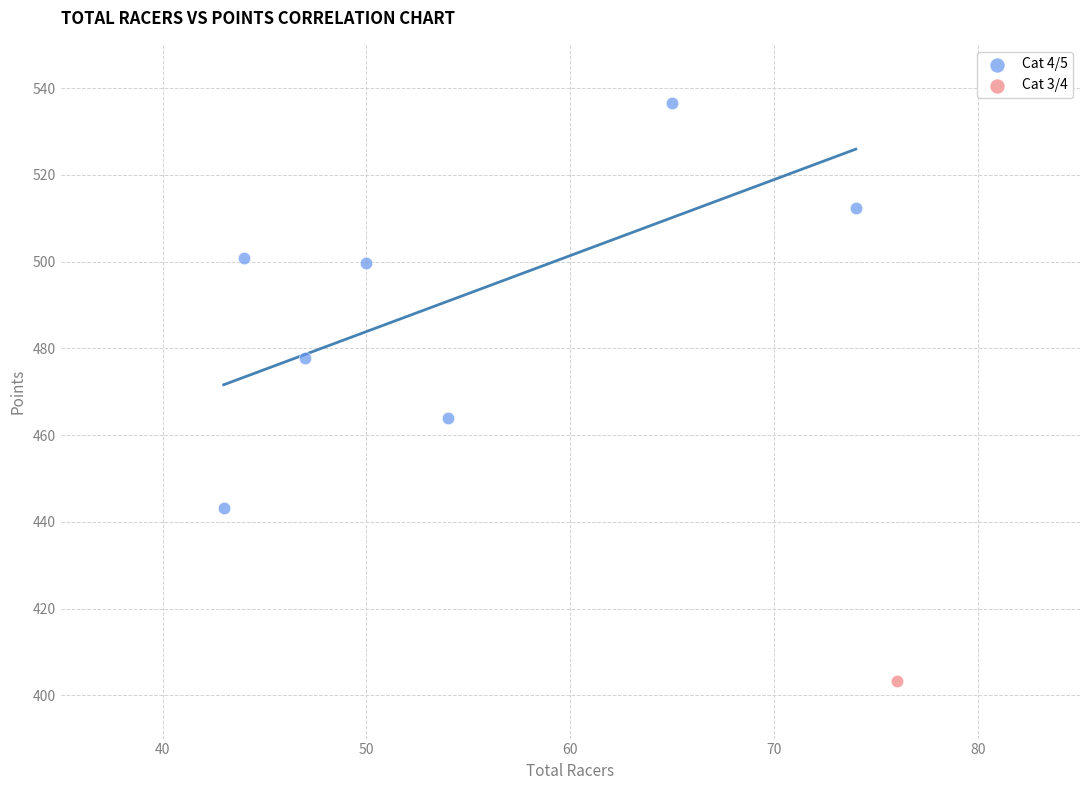

What are all the series names shown in the legend?

Cat 4/5, Cat 3/4